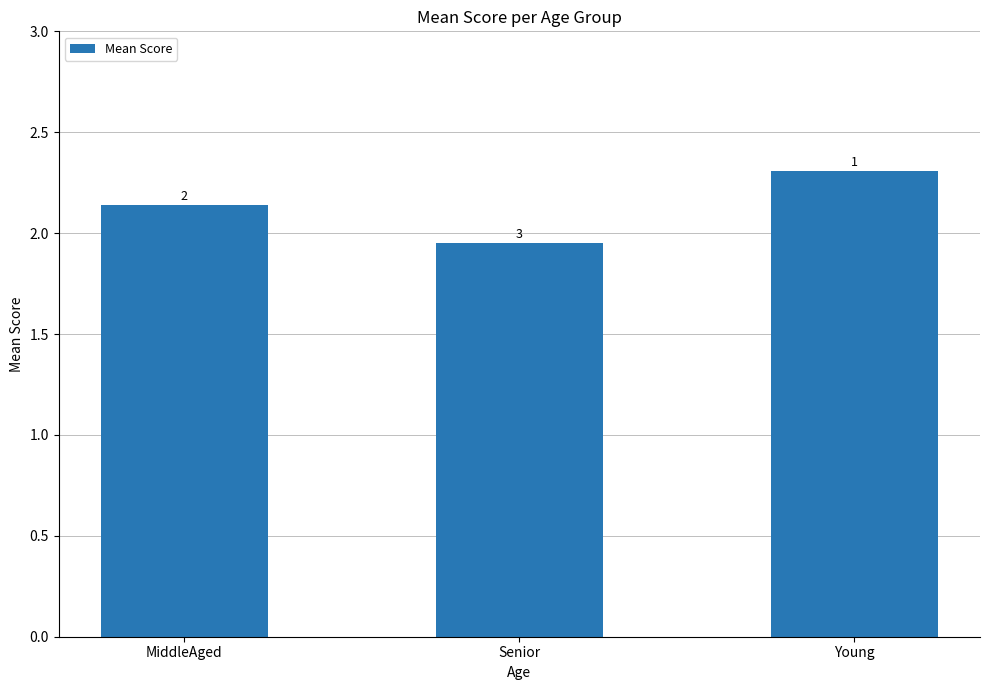

What is the difference between the values at Senior and MiddleAged?

0.2